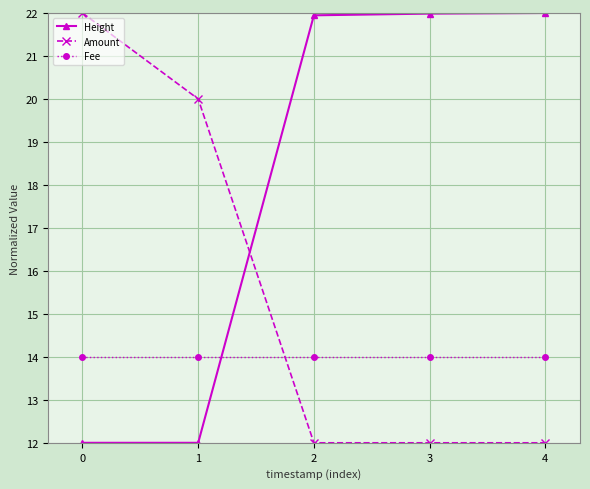

True or false: Amount has a value of 12.0 at 2.

True